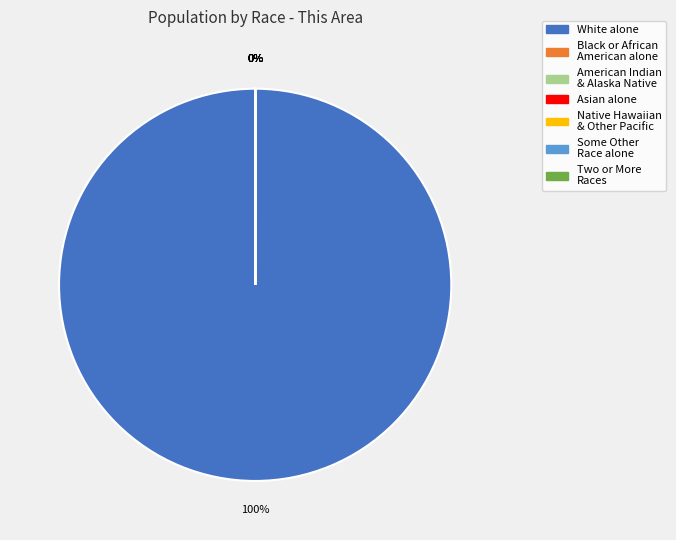

Is there a majority slice in this chart?

Yes